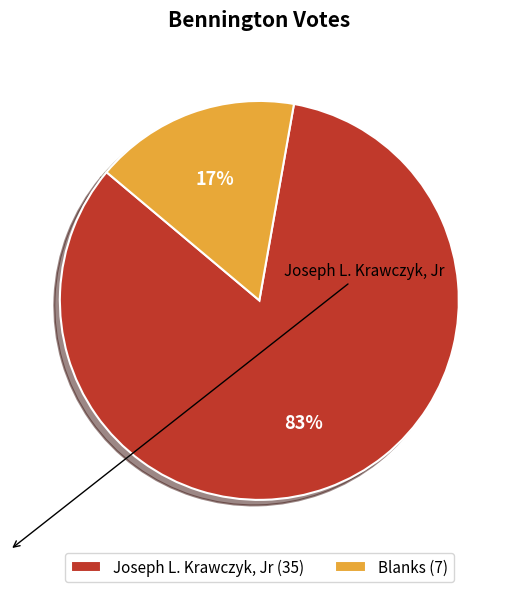

Which category accounts for the majority?

Joseph L. Krawczyk, Jr